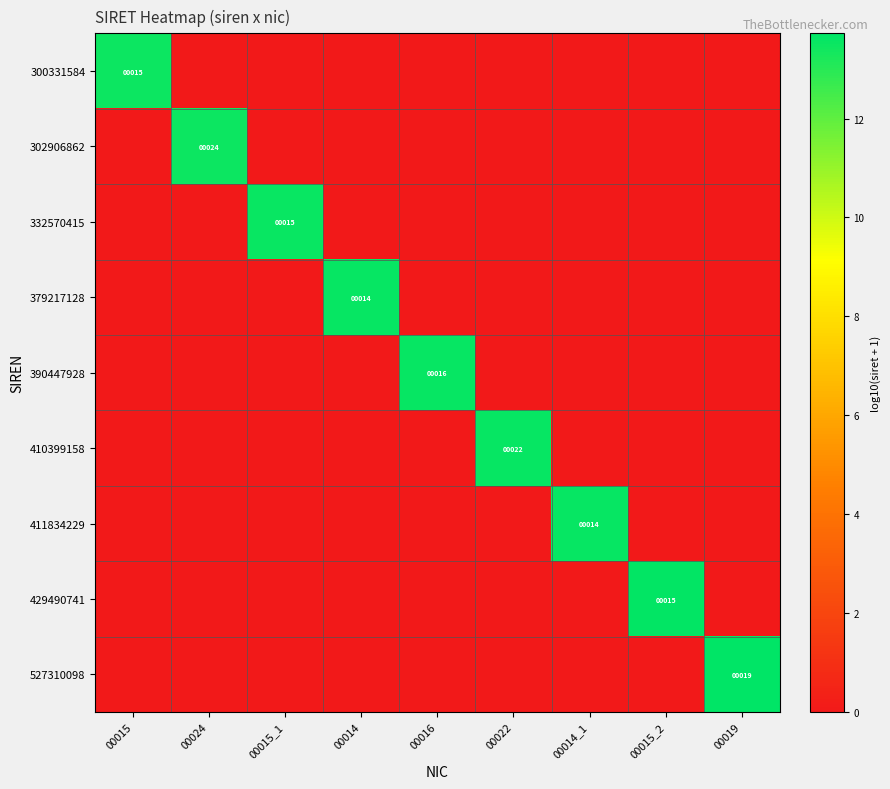

True or false: 302906862 has a value of 11 at 00024.

False